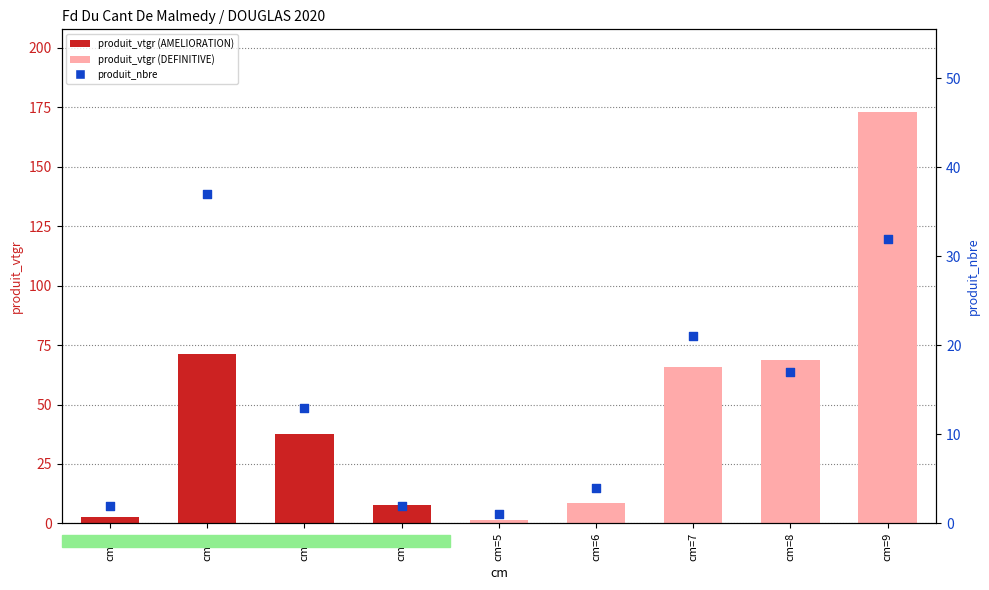

At how many categories does at least one series exceed 165?

1